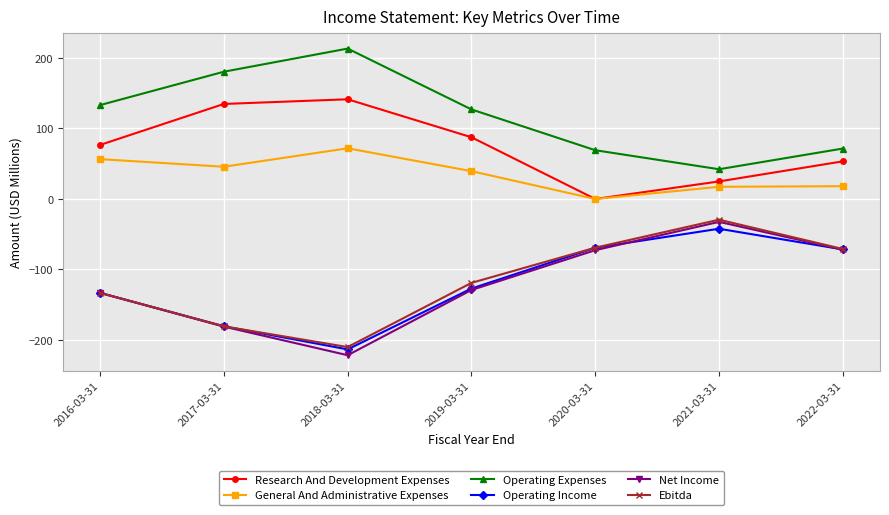

What is the difference between the highest and lowest values at 2019-03-31?

256.1